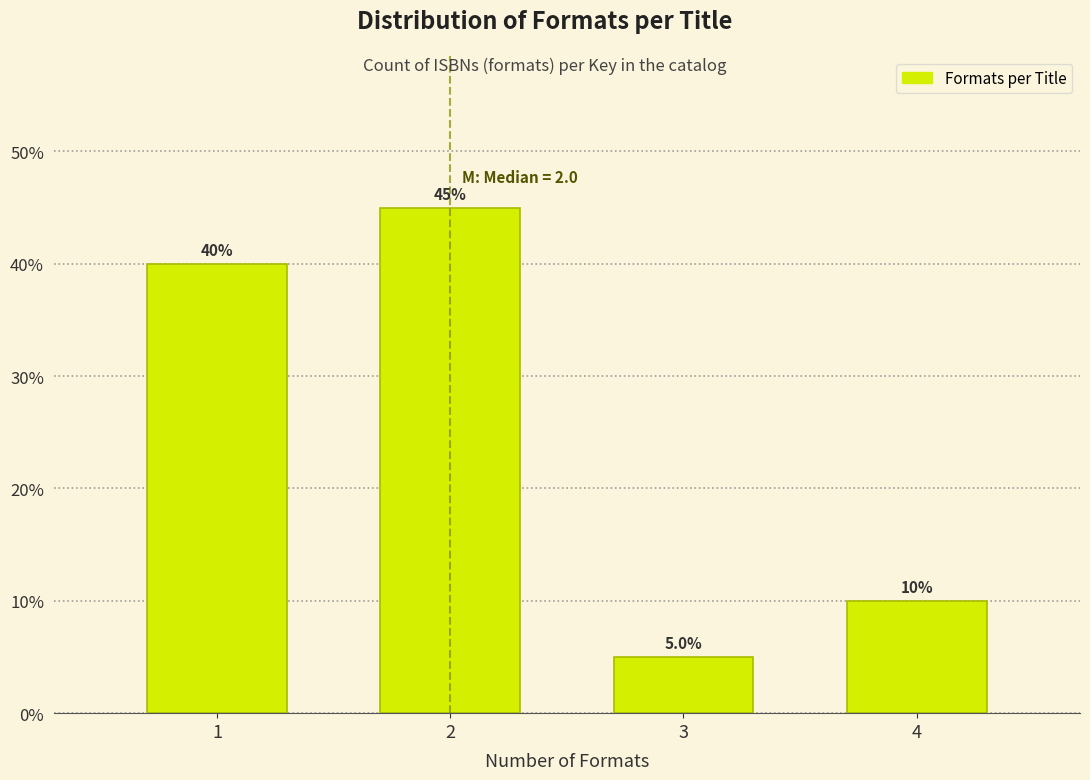

Reading left to right, extract all data points from this chart.

40	45	5	10